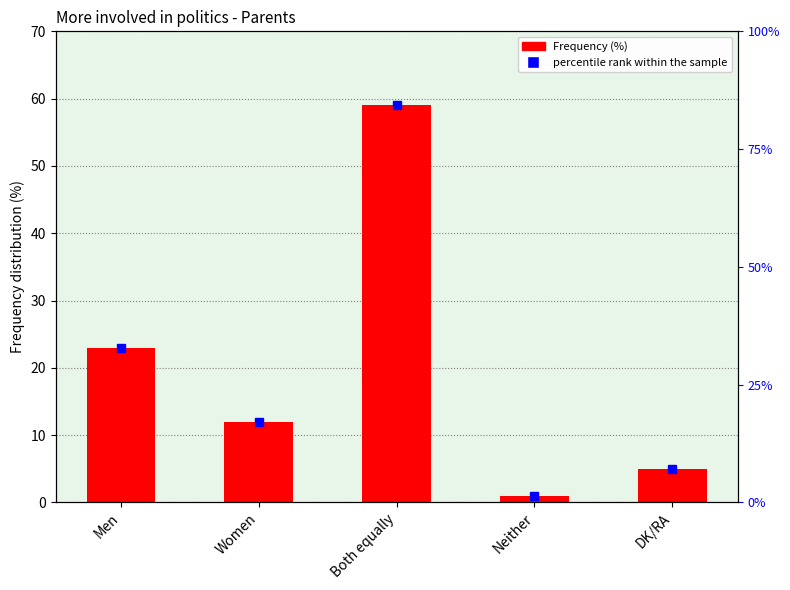

Reading left to right, extract all data points from this chart.

Men=23	Women=12	Both equally=59	Neither=1	DK/RA=5